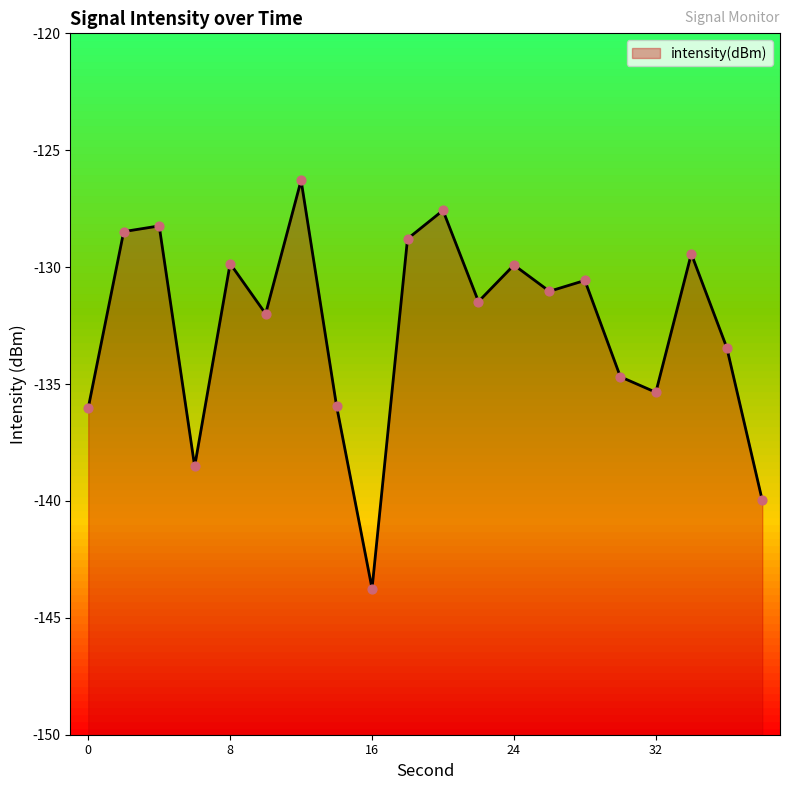

What is the change in value from 0 to 26?

+5.0